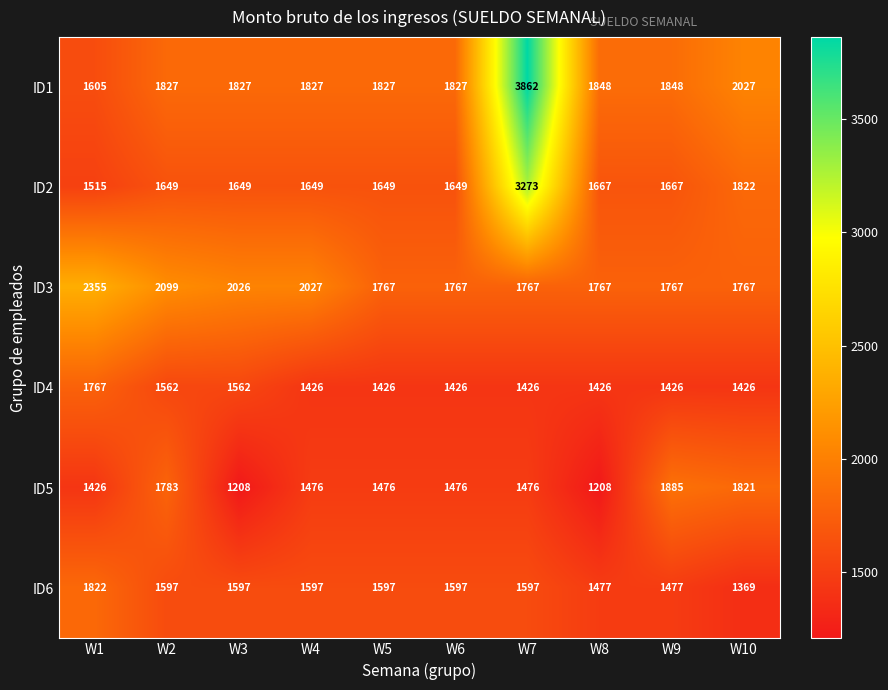

True or false: ID1 has a value of 3026 at W3.

False